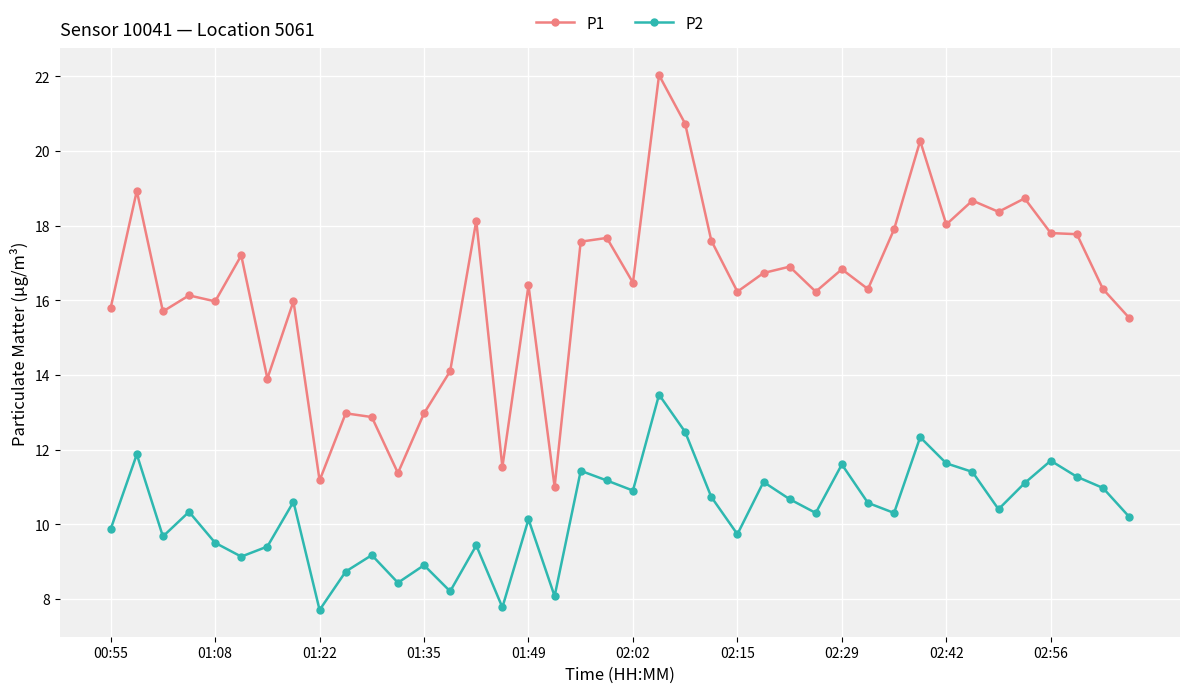

What is the difference between the maximum and minimum values in the P1 series?

11.0